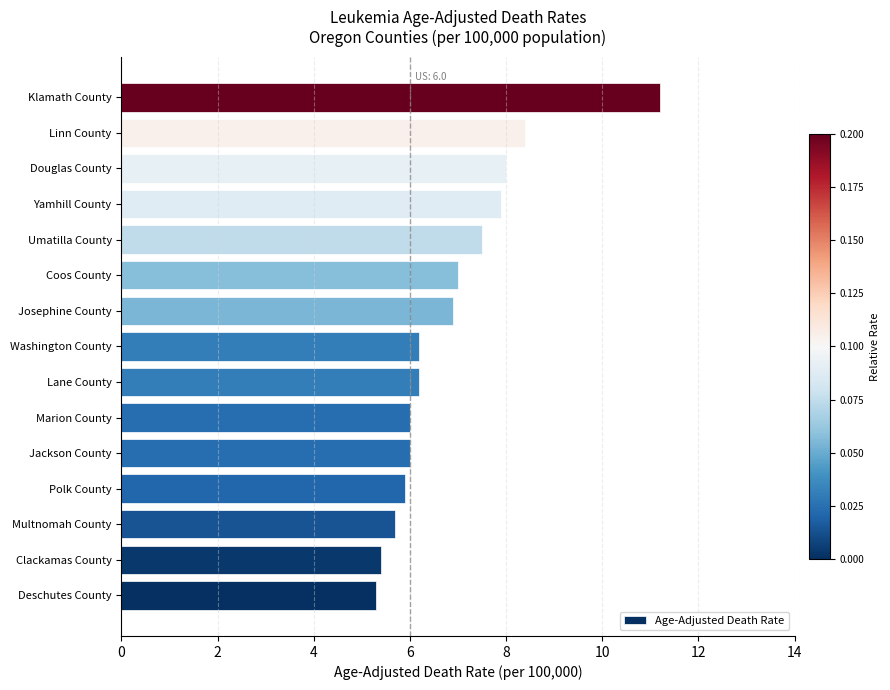

At which category does the chart reach its peak across all series?

Klamath County